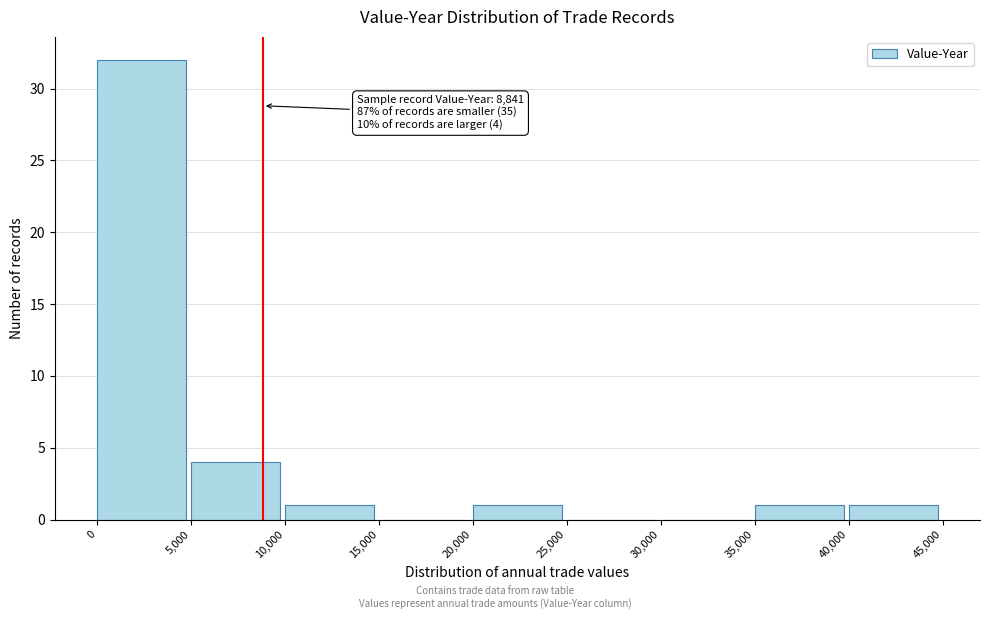

Which range on the x-axis has the tallest bar?

0 to 5,000